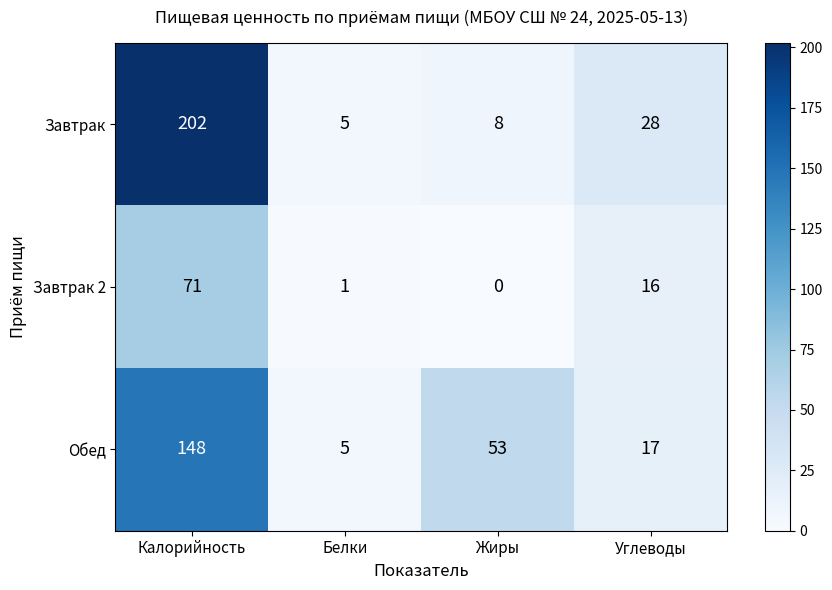

Rank the series at Углеводы from lowest to highest value.

Завтрак 2, Обед, Завтрак